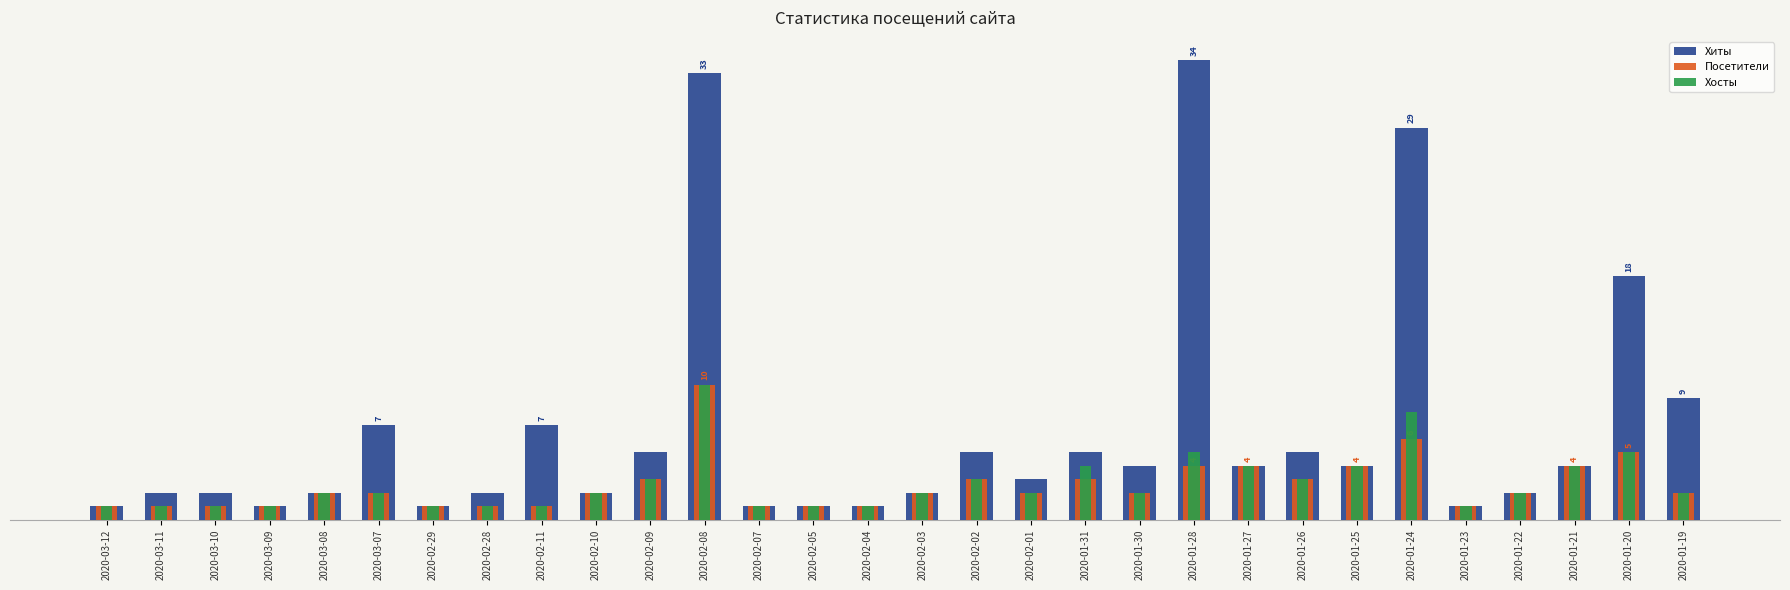

What is the value of the Посетители bar at the 10th from the left?

2